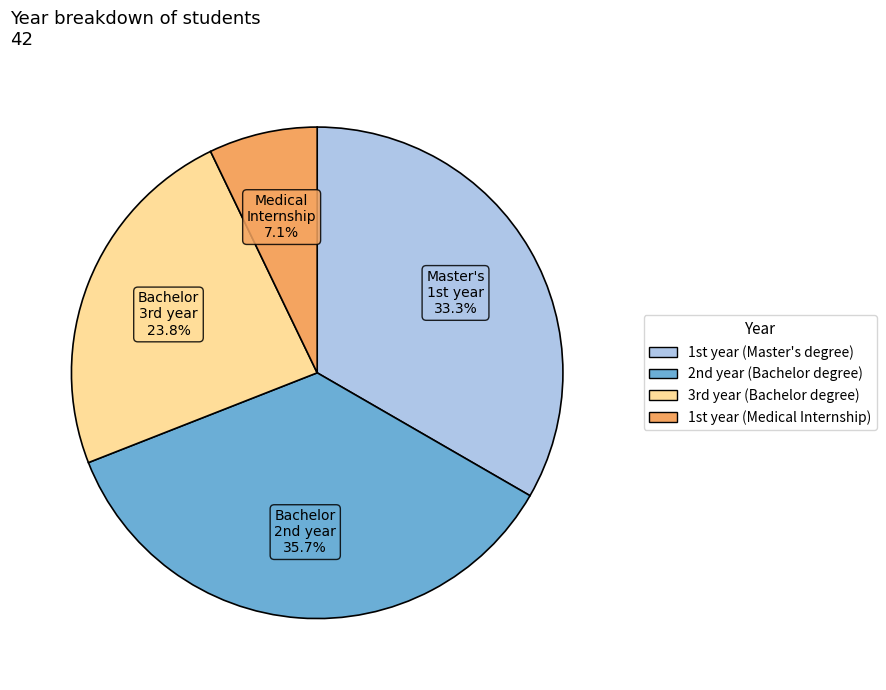

Rank the categories by value from highest to lowest.

2nd year (Bachelor degree), 1st year (Master's degree), 3rd year (Bachelor degree), 1st year (Medical Internship)